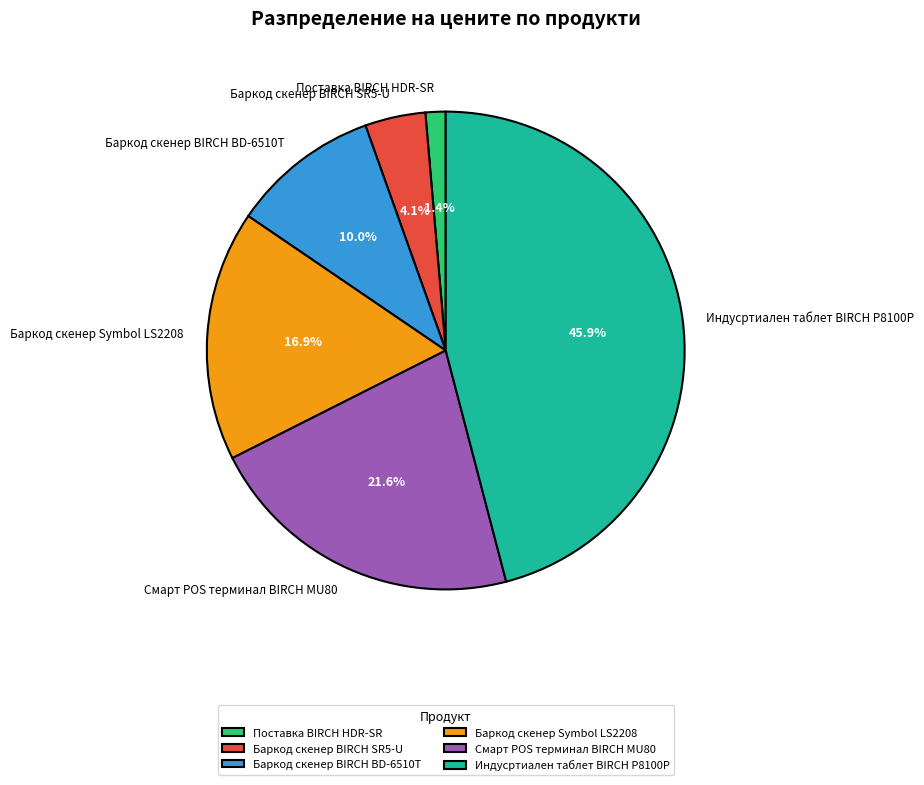

The Смарт POS терминал BIRCH MU80 slice represents 22% of the pie. True or false?

True